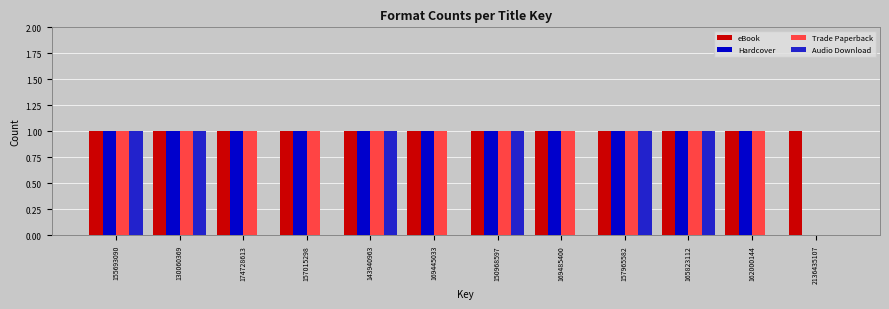

What is the sum of all eBook values?

12